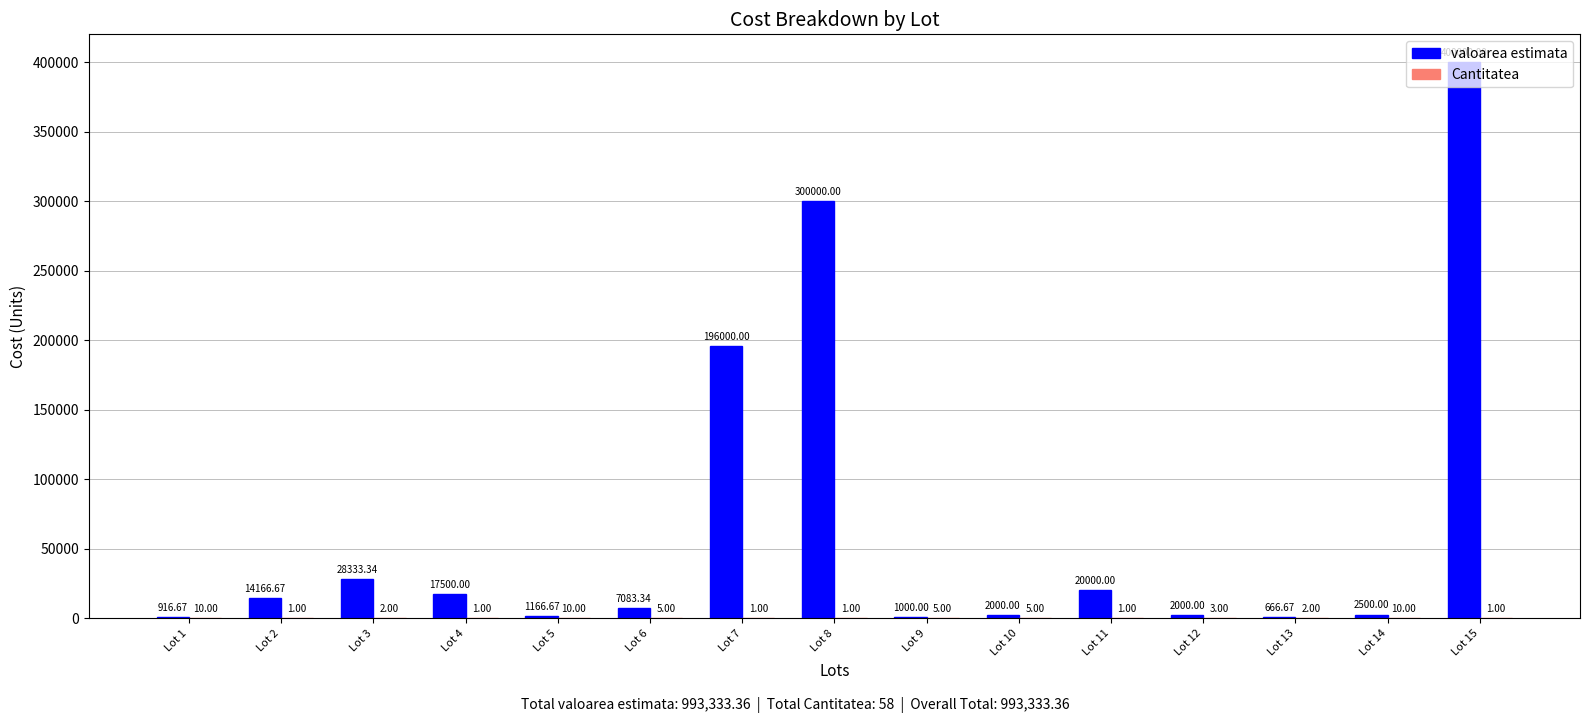

At which category is the sum across all series the highest?

Lot 15